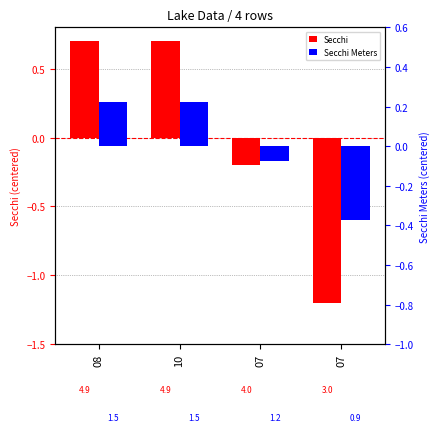

Does the chart contain any negative values?

Yes